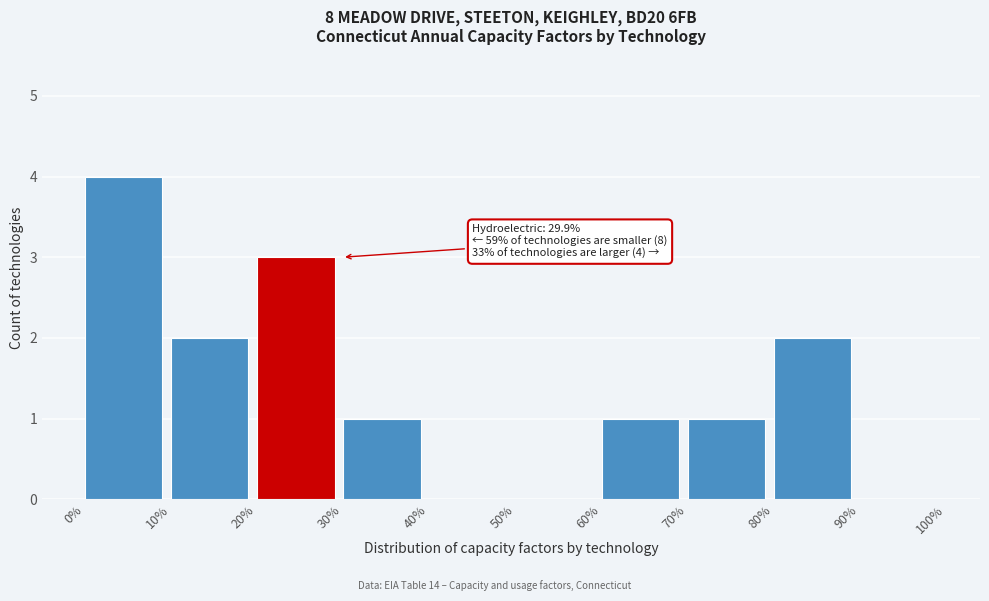

Over which range of the x-axis is the bar tallest?

0% to 10%